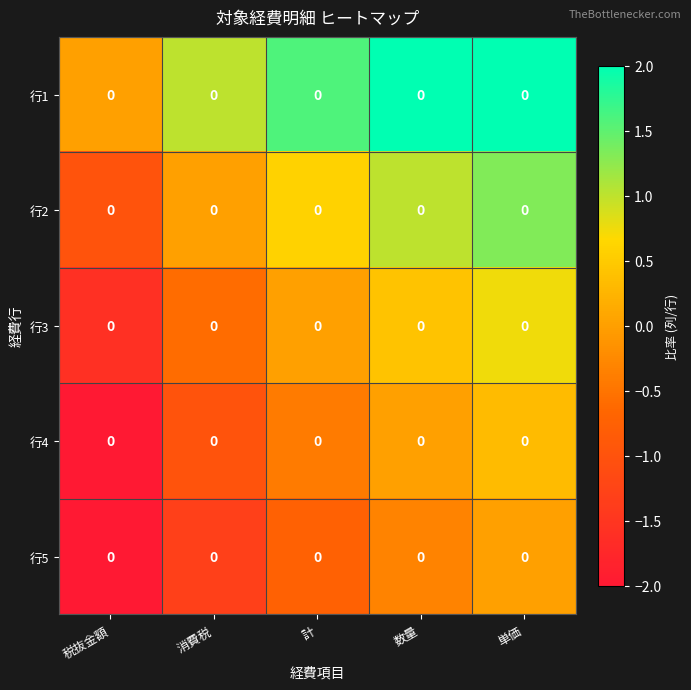

Rank the categories by 行4 value from highest to lowest.

単価, 数量, 計, 消費税, 税抜金額